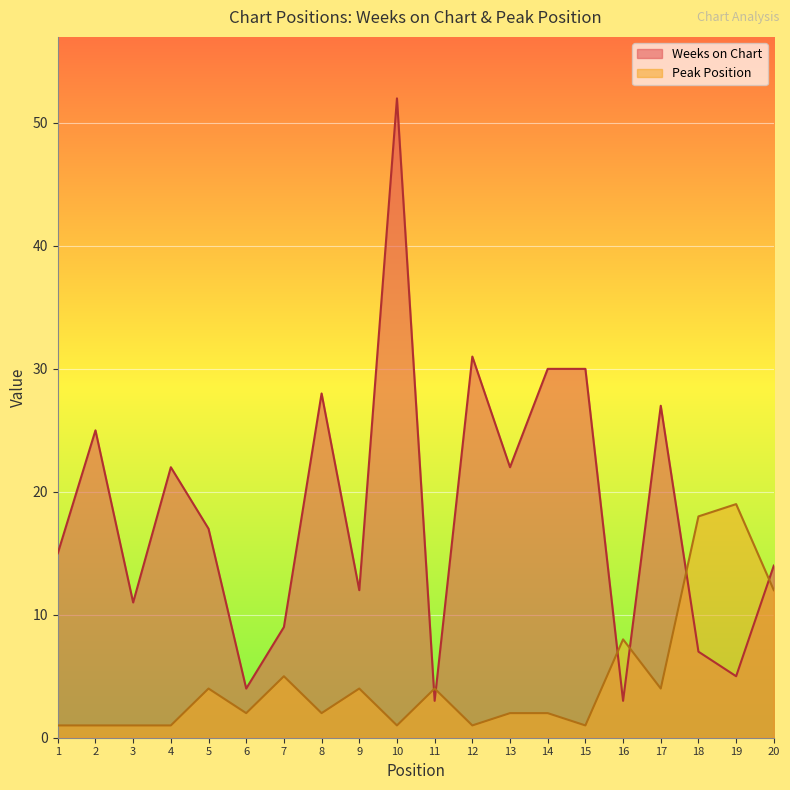

At which category is the sum across all series the highest?

10